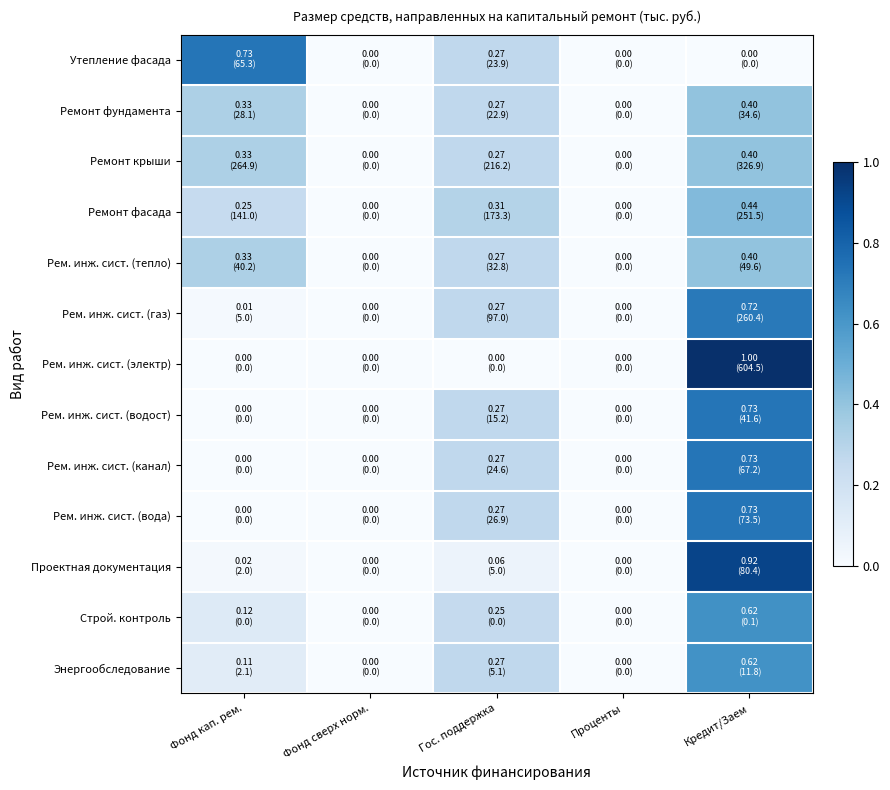

How many distinct data groups are displayed?

13